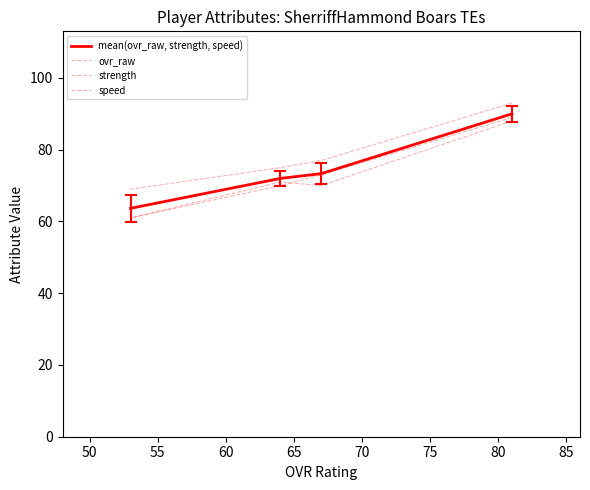

Does the chart have visible grid lines?

No